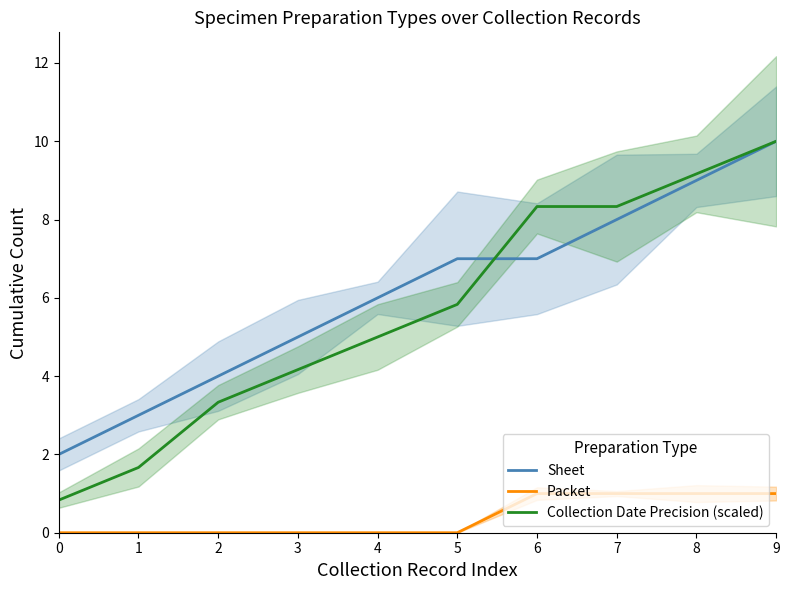

True or false: Packet and Collection Date Precision (scaled) intersect in this chart.

False